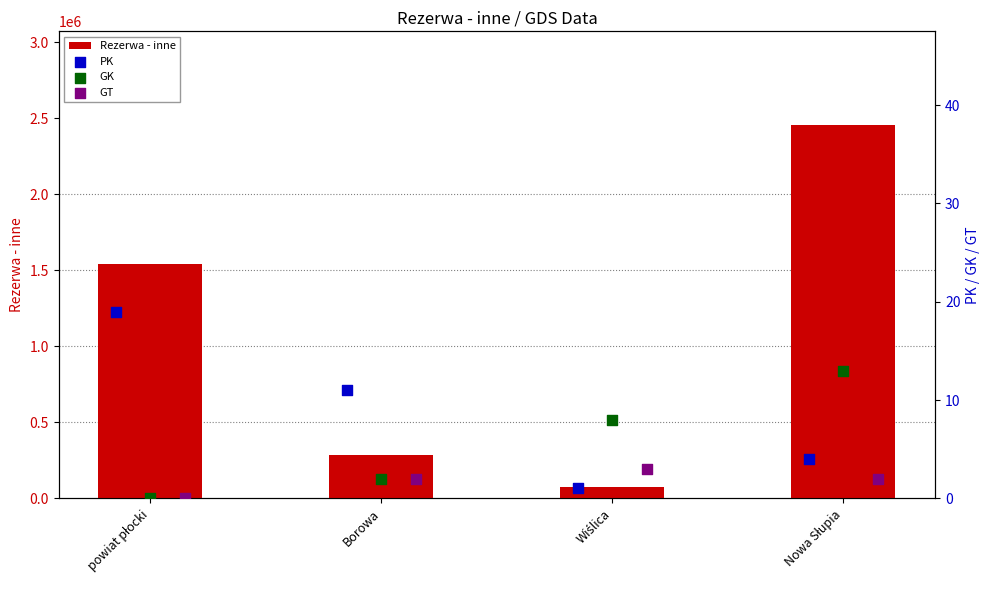

Which series contains the highest Y value?

Rezerwa - inne